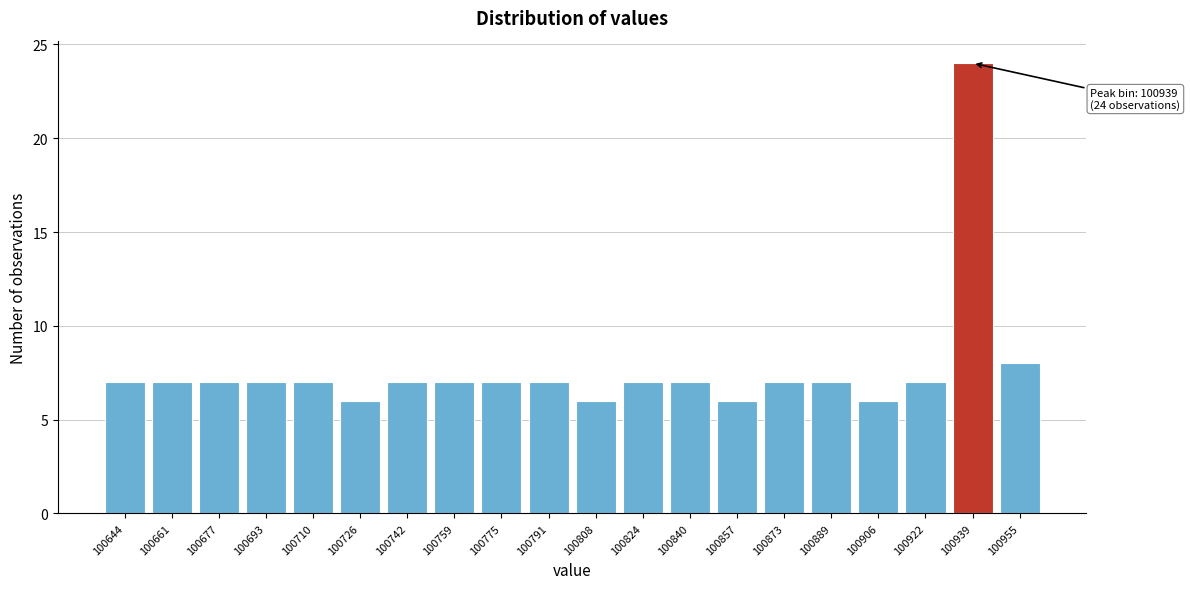

Reading left to right, list all the values displayed in this chart.

7	7	7	7	7	6	7	7	7	7	6	7	7	6	7	7	6	7	24	8